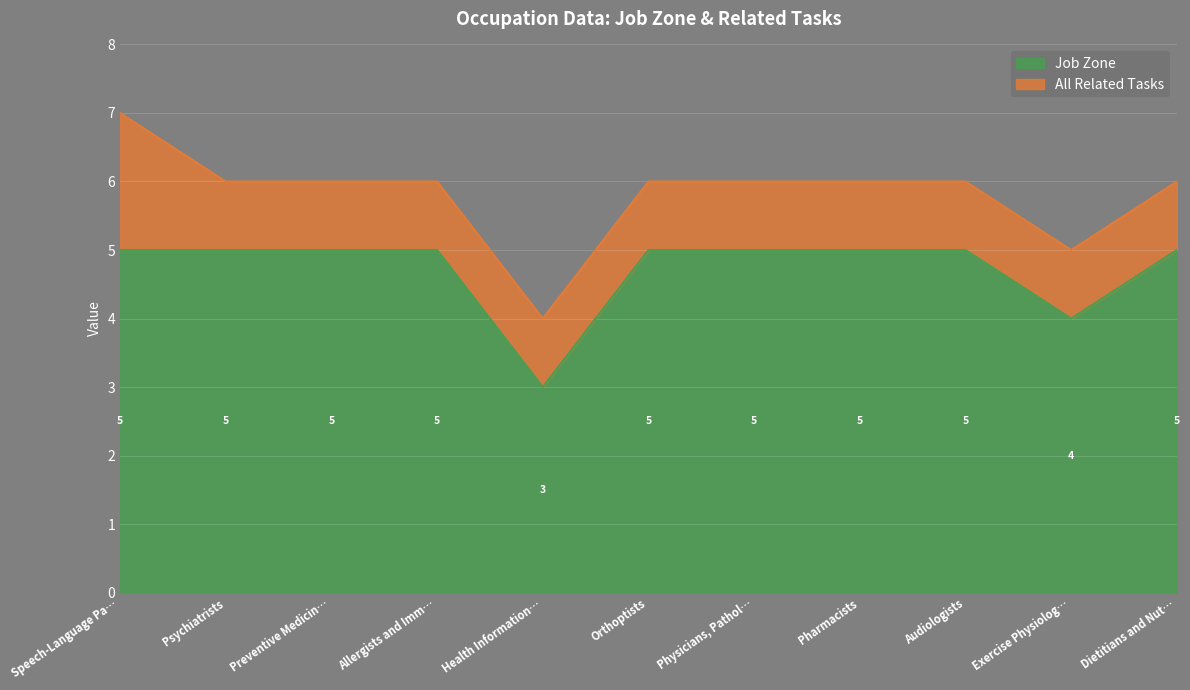

At which label does Job Zone reach its minimum?

Health Information…